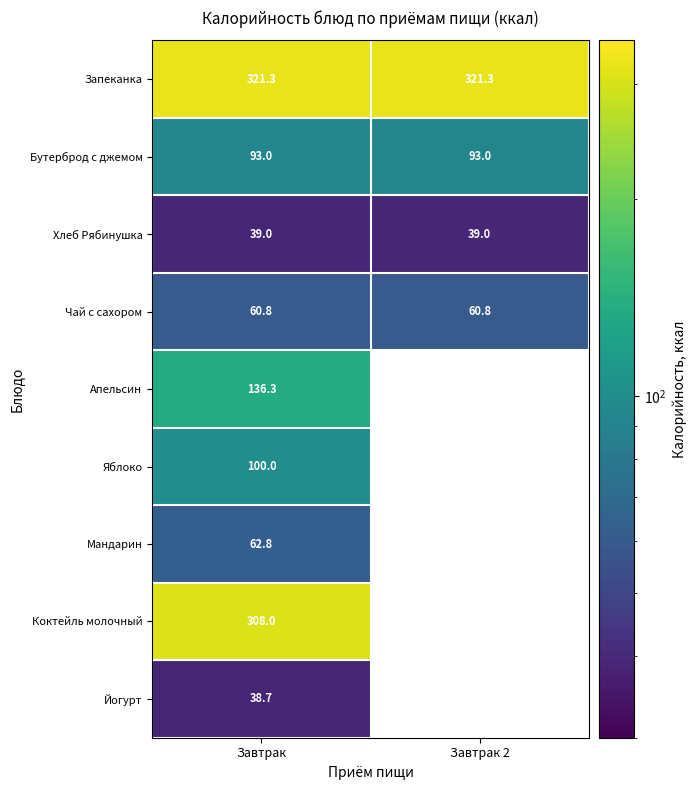

Which label corresponds to the smallest value in the chart?

Завтрак